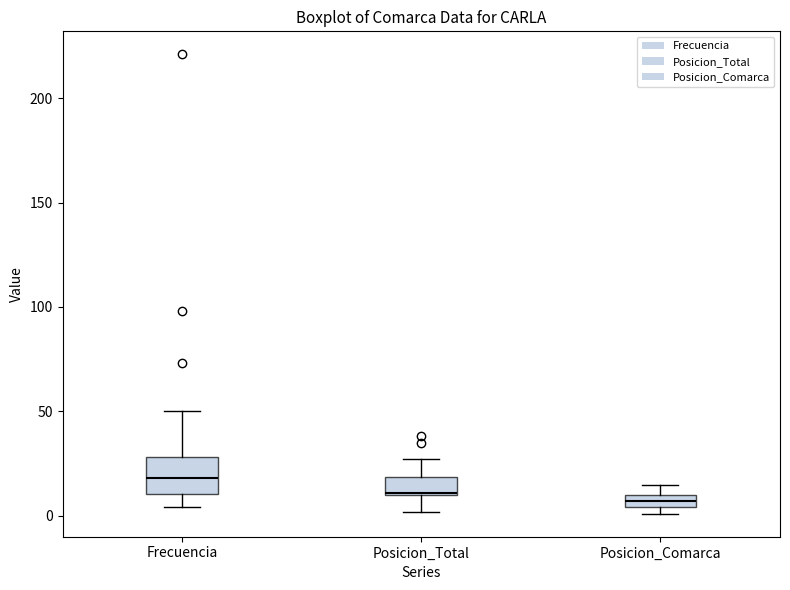

Where does the lower whisker of the box for Posicion_Total end on the y-axis? The values are not printed on the chart, so give them approximately, as read against the axis.

0